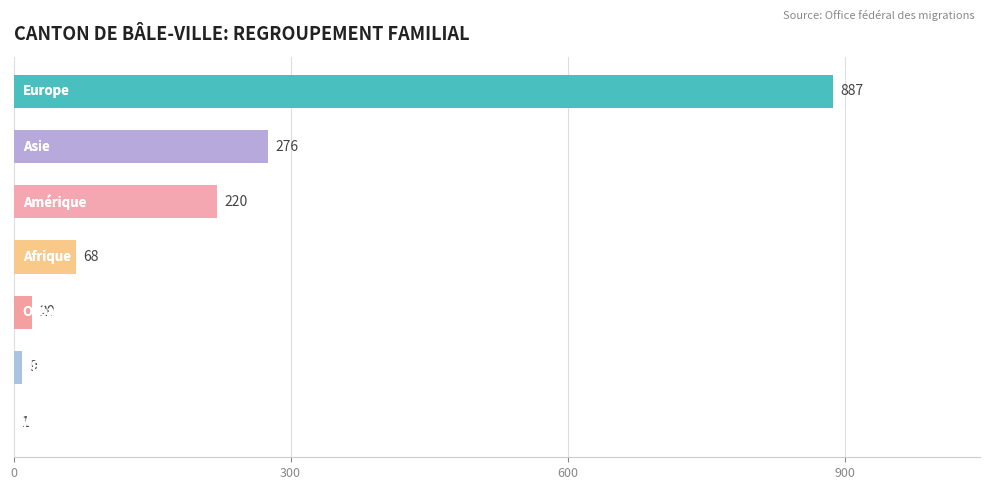

Count the number of categories in the chart.

7